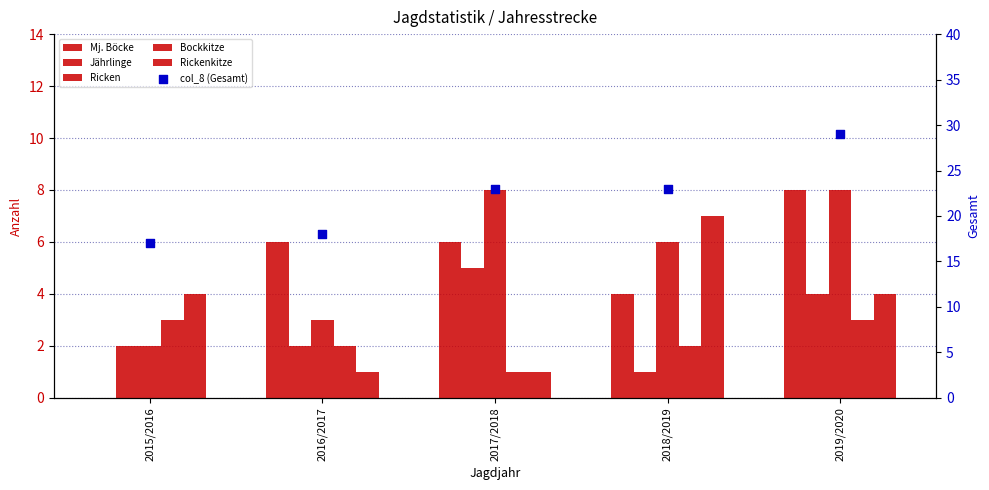

Which series has the largest total across all categories?

col_8 (Gesamt)